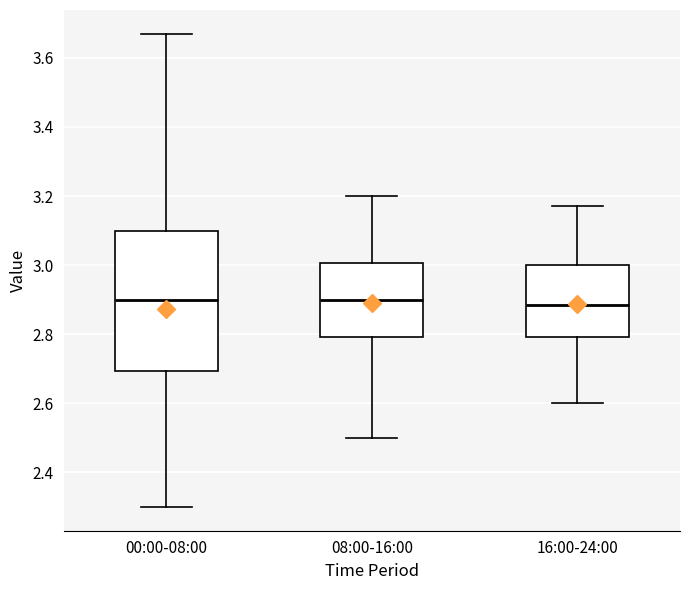

Reading left to right, transcribe this box plot: for each box, give where its median line is, the range the box spans, and where its two whiskers end, as read against the y-axis. The values are not printed on the chart, so give them approximately, as read against the axis.

00:00-08:00: median 2.90, box 2.70 to 3.10, whiskers 2.30 to 3.68
08:00-16:00: median 2.90, box 2.80 to 3.00, whiskers 2.50 to 3.20
16:00-24:00: median 2.88, box 2.80 to 3.00, whiskers 2.60 to 3.18